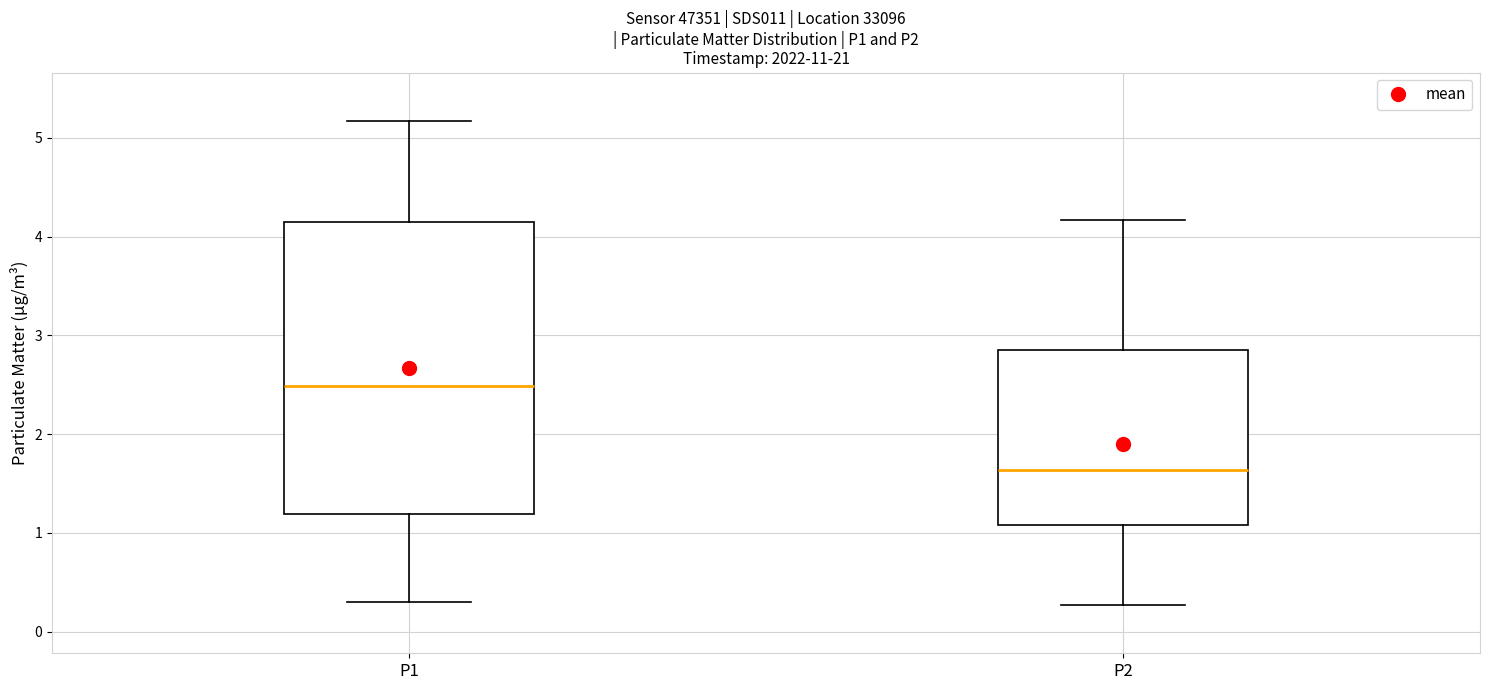

Where does the median line of the box for P2 sit on the y-axis? The values are not printed on the chart, so give them approximately, as read against the axis.

1.6